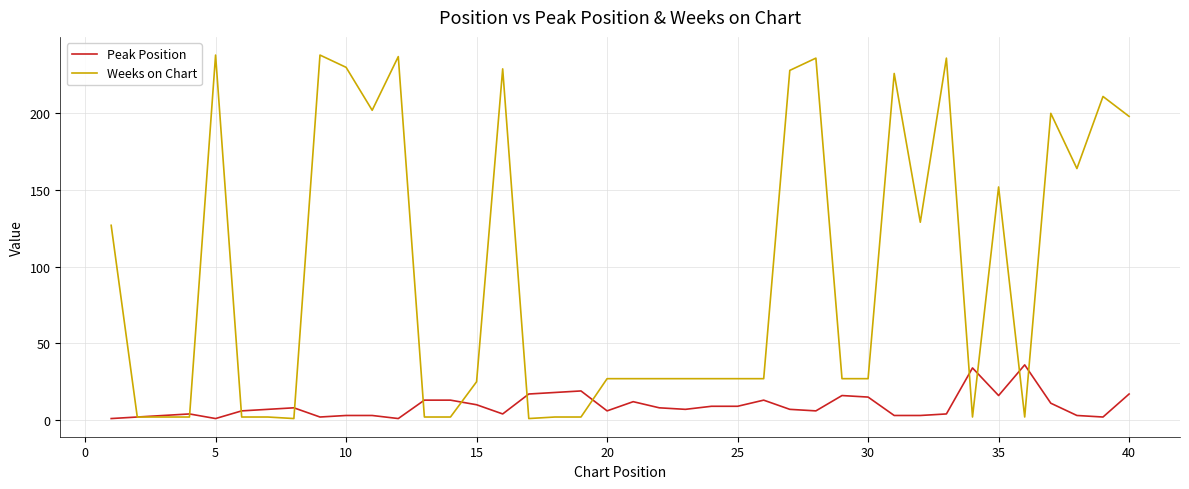

Which series has the widest spread of values?

Weeks on Chart